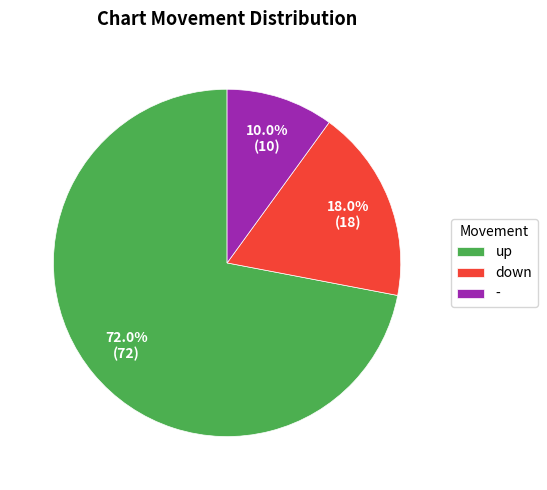

To the nearest percent, what percentage of the pie is up?

72%